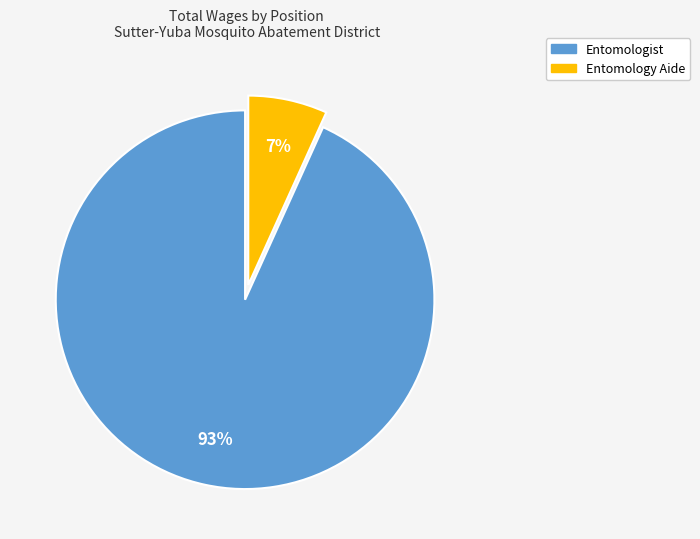

To the nearest percent, what is the average slice percentage?

50%